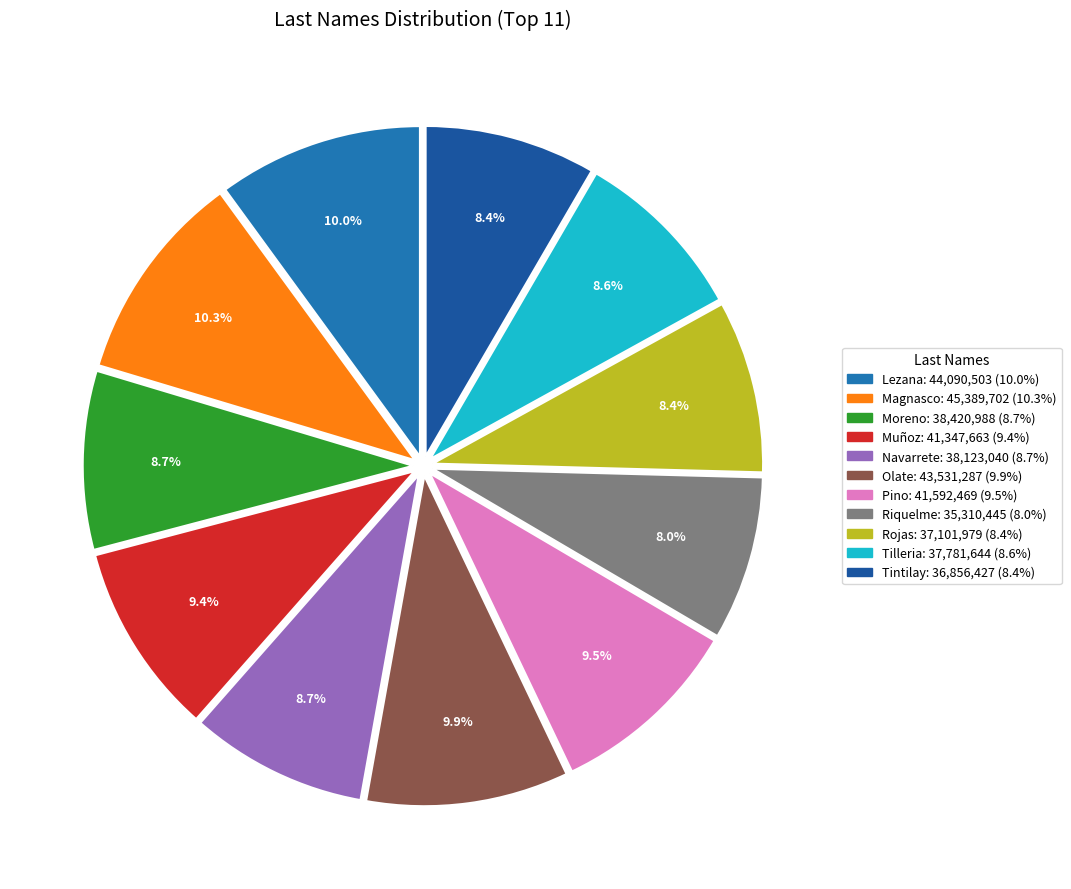

Is it true that Magnasco is 4% of the pie?

False